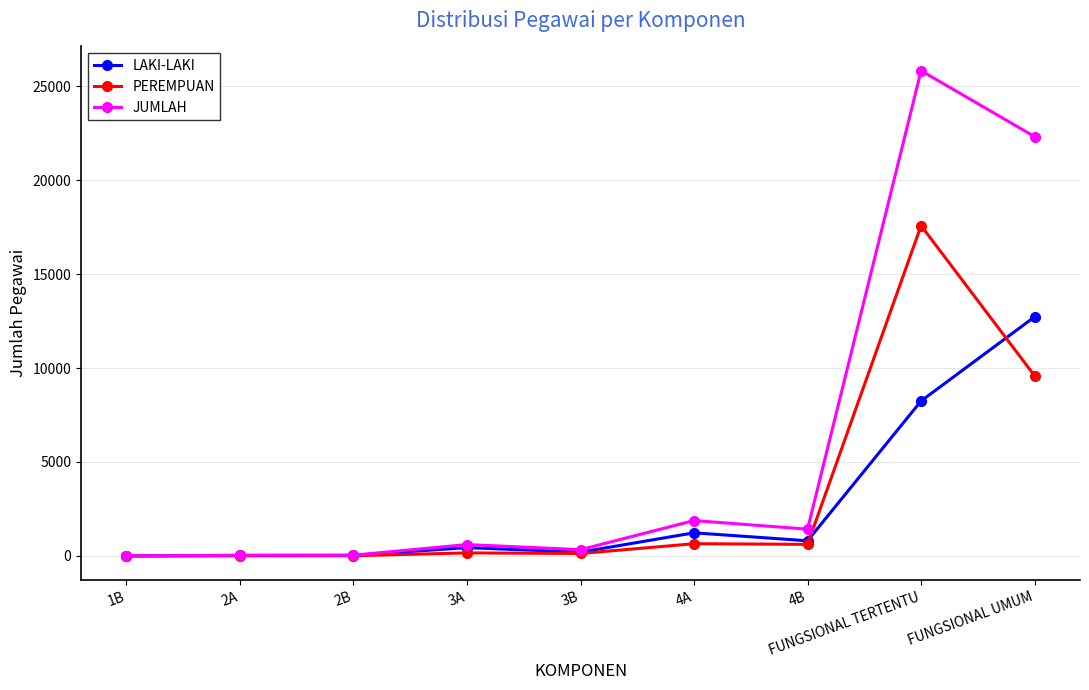

How many lines are shown in the chart?

3